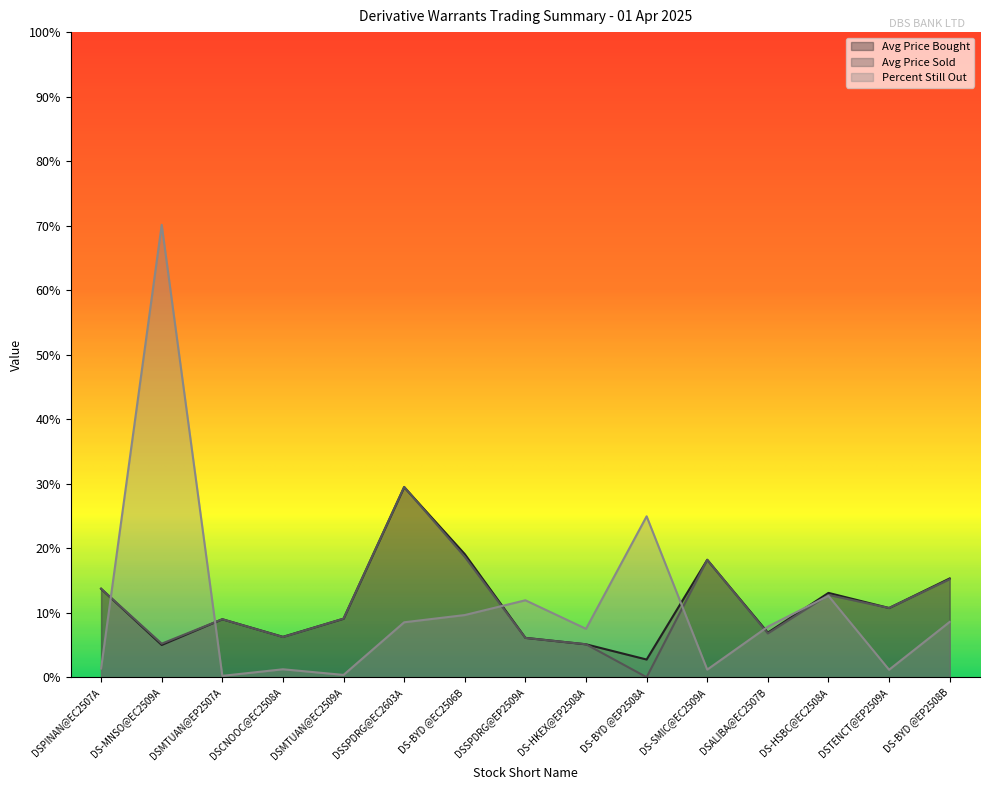

What is the label of the 15th point from the right?

DSPINAN@EC2507A